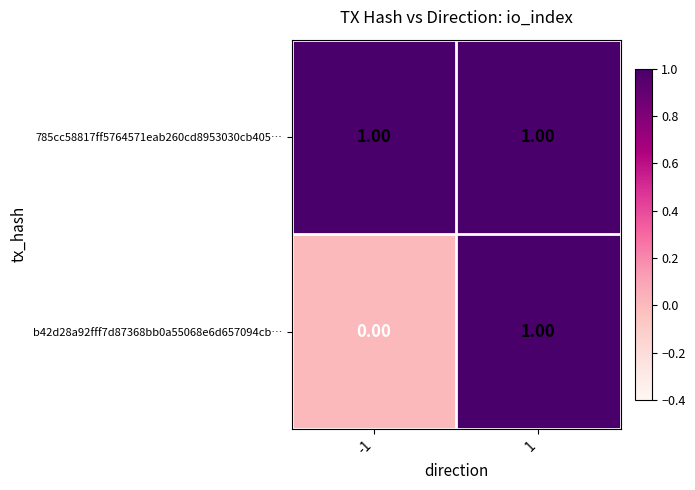

Which series has the widest spread of values?

b42d28a92fff7d87368bb0a55068e6d657094cb…